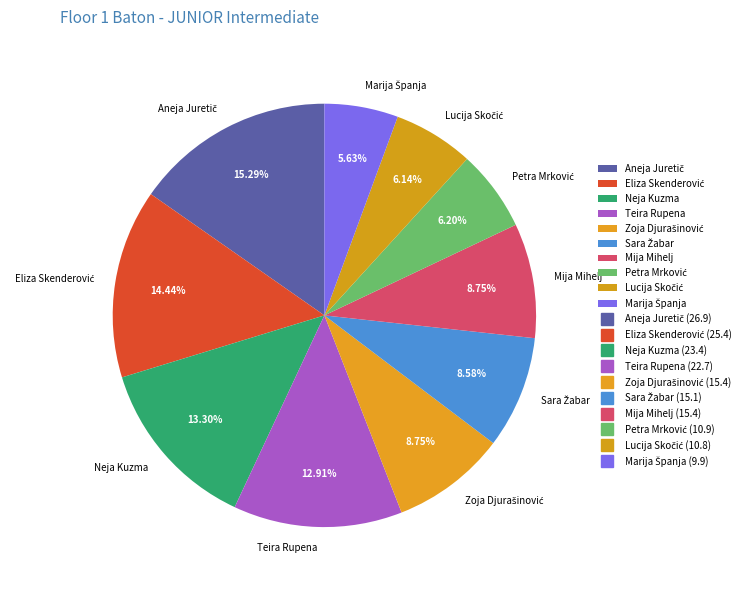

Is there any slice that represents more than half of the pie?

No